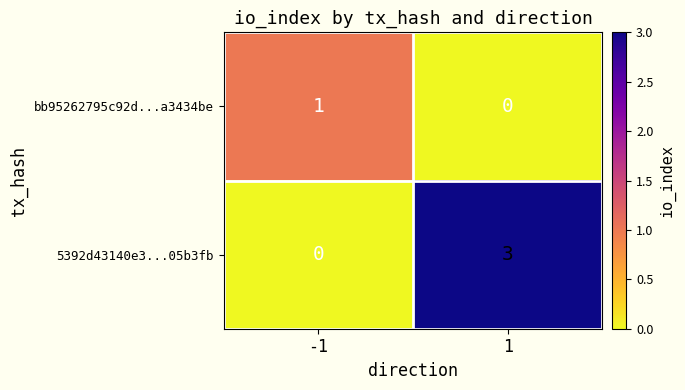

What is the greatest value displayed?

3